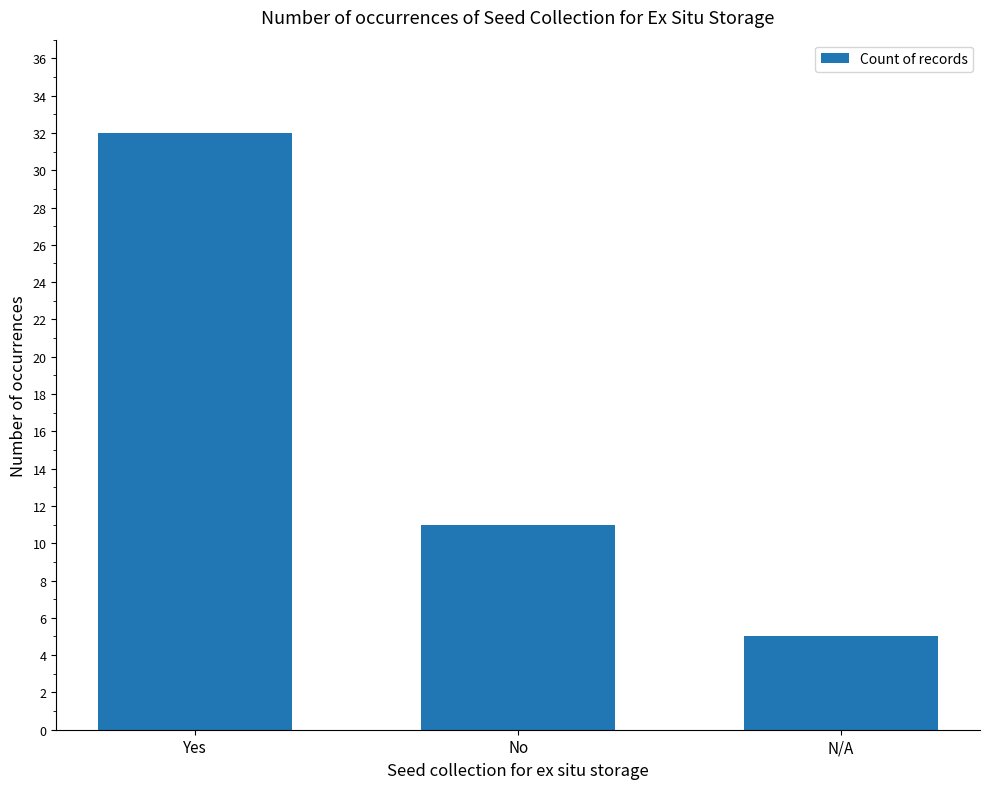

How many distinct data groups are displayed?

1